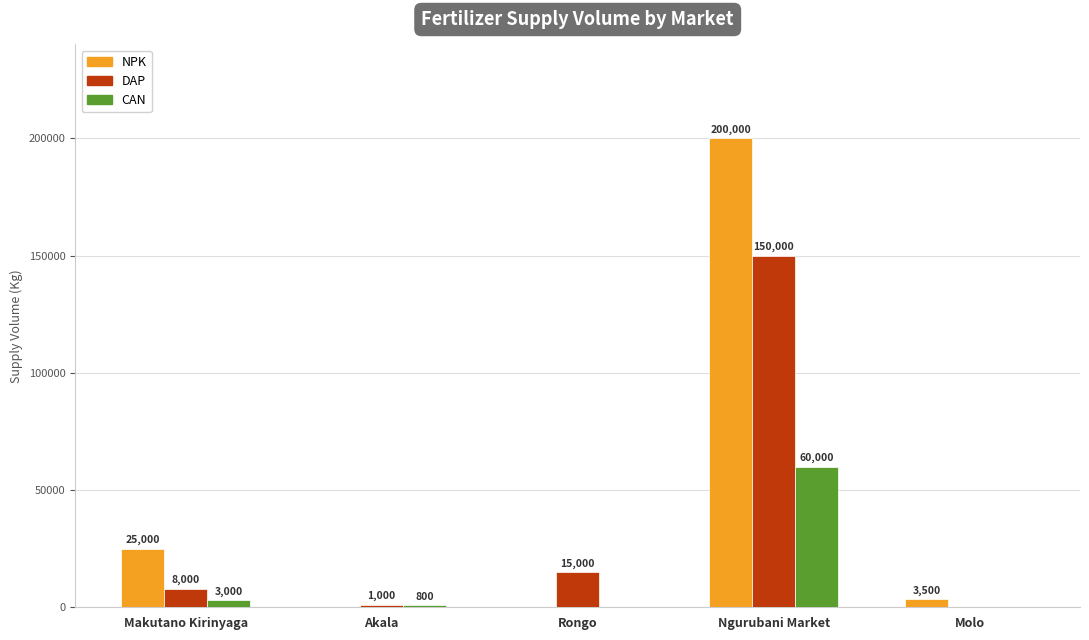

Are the bars grouped side by side (vs. stacked)?

Yes